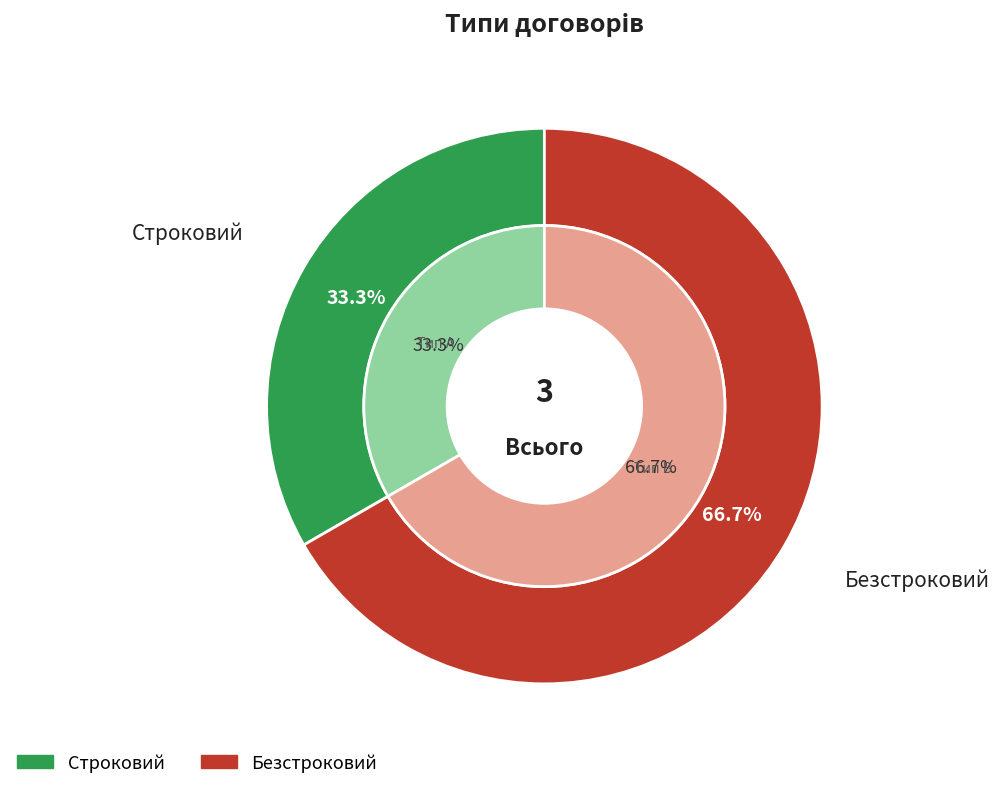

To the nearest percent, what is the difference between the Безстроковий and Строковий slice percentages?

33%